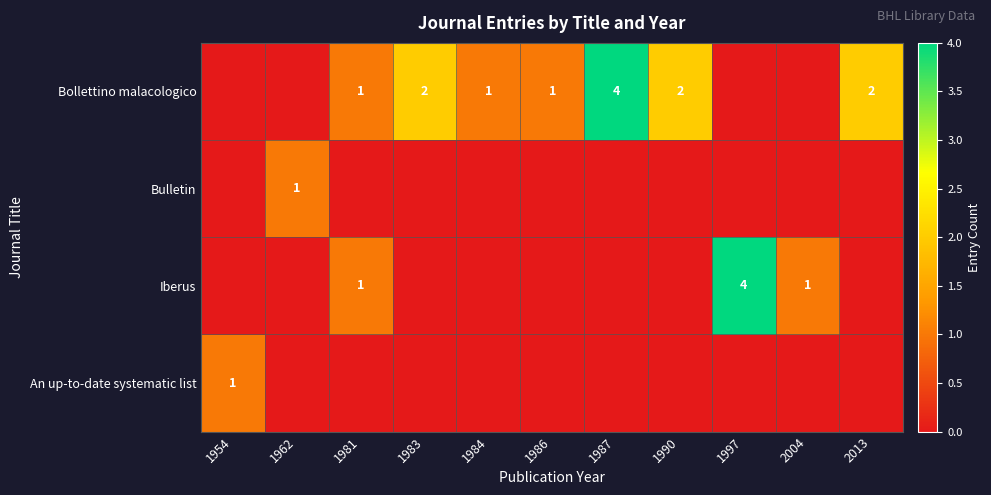

The Bollettino malacologico series shows 1 at 1984. True or false?

True